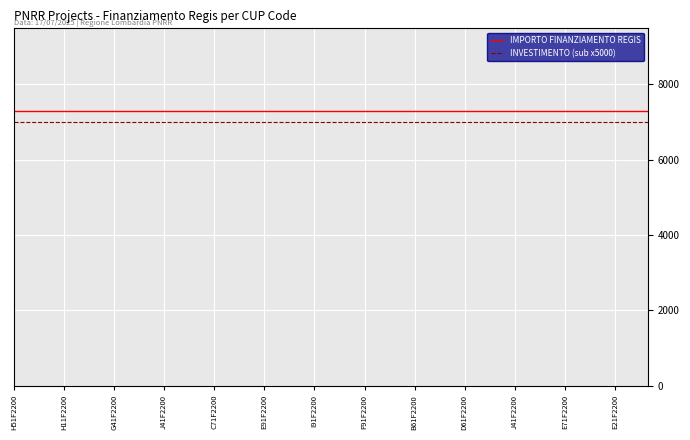

True or false: INVESTIMENTO (sub x5000) and IMPORTO FINANZIAMENTO REGIS intersect in this chart.

False